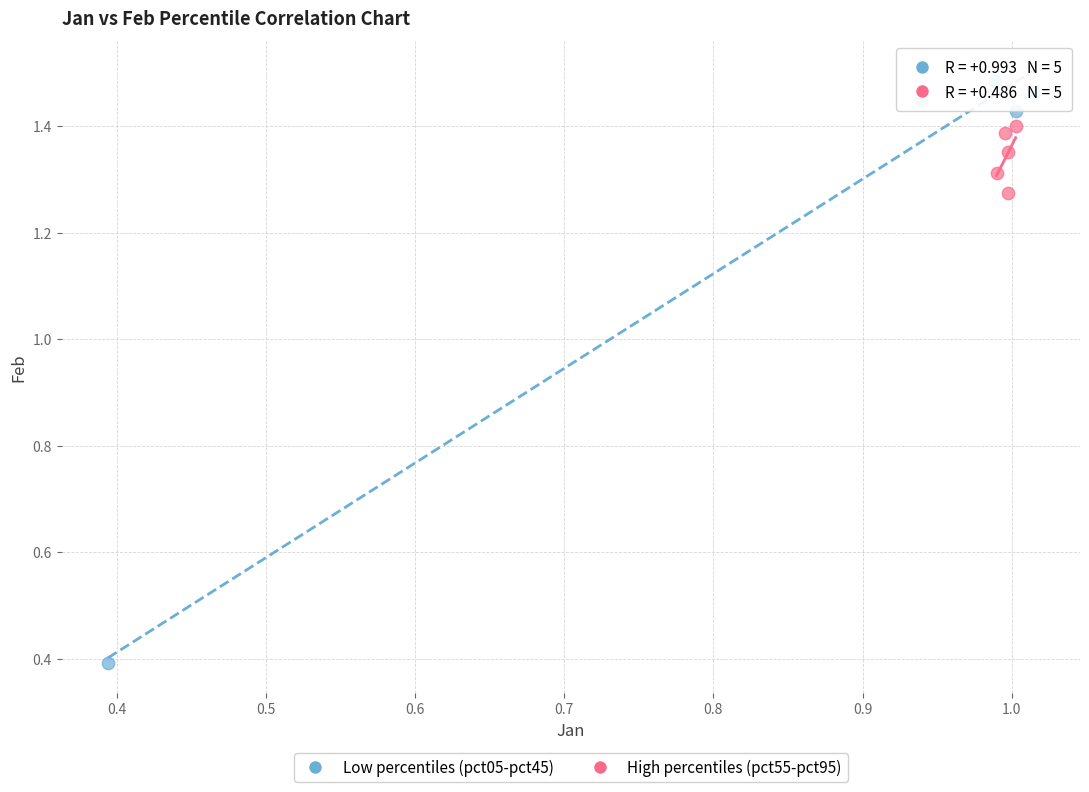

Which series reaches the minimum Y coordinate?

Low percentiles (pct05-pct45)